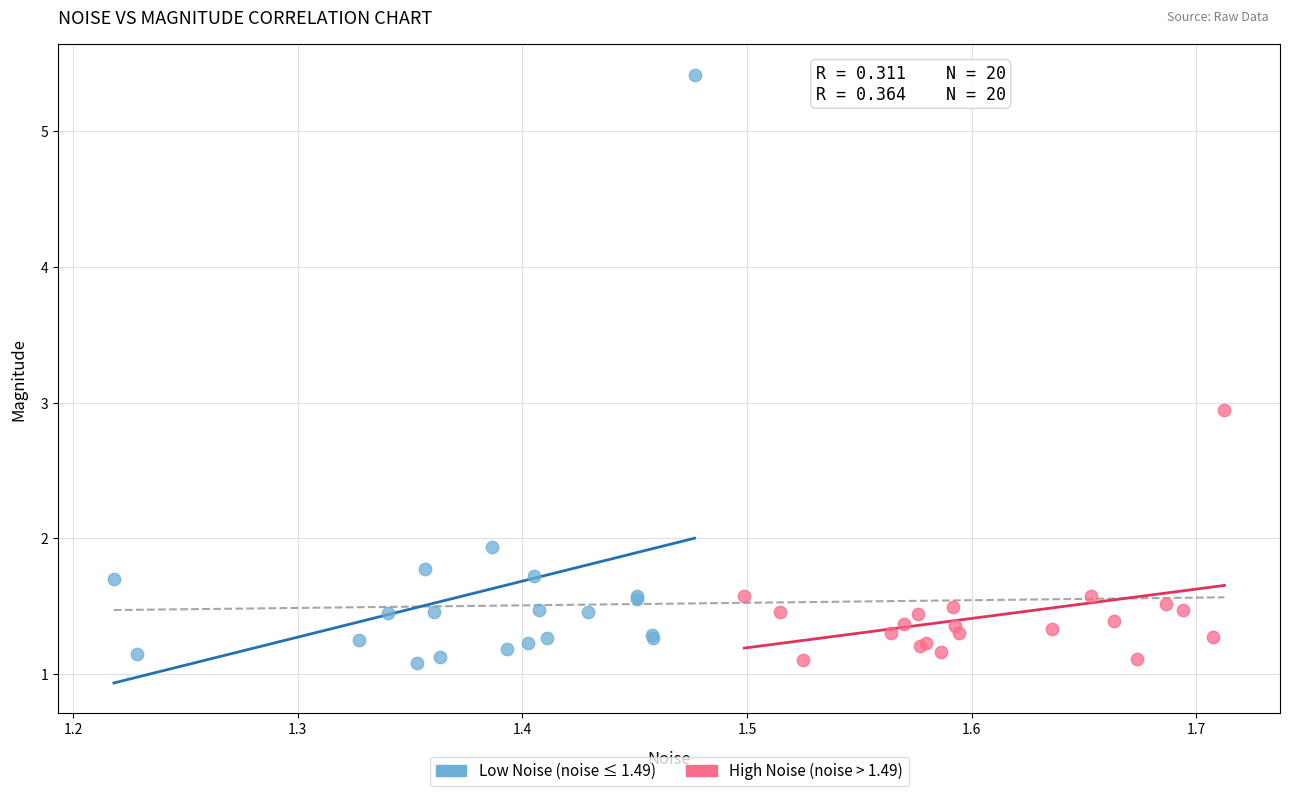

Which series contains the highest Y value?

Low Noise (noise ≤ 1.49)